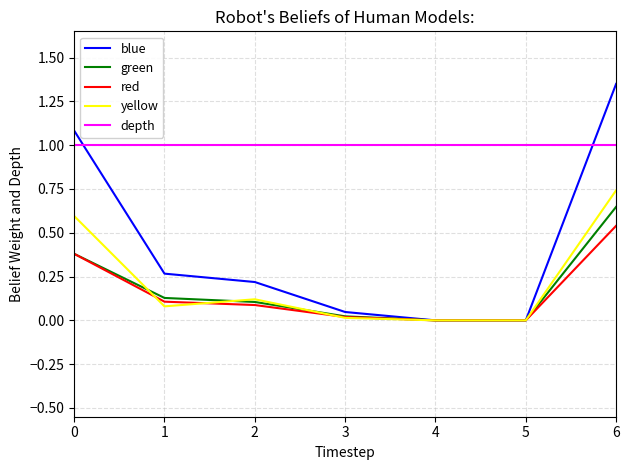

Which series has the largest total across all categories?

depth